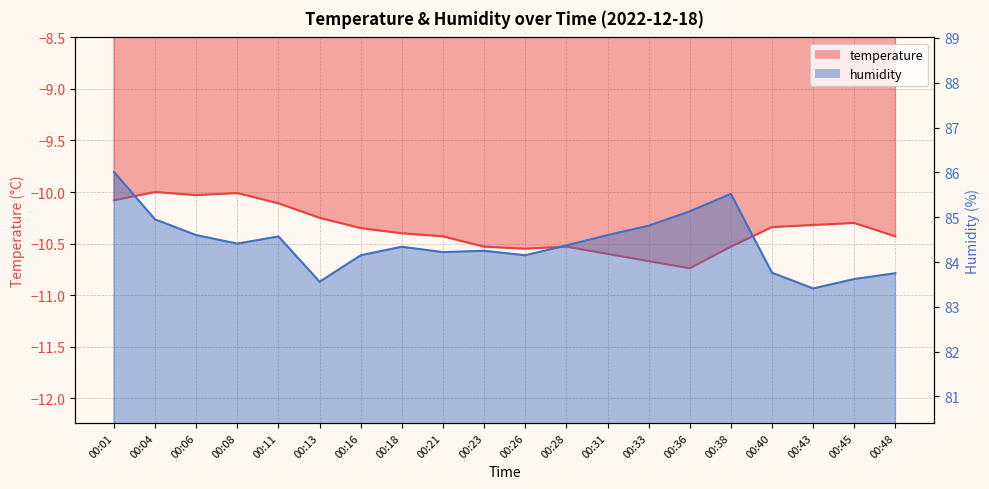

Which has a higher value, 00:26 or 00:45?

00:45